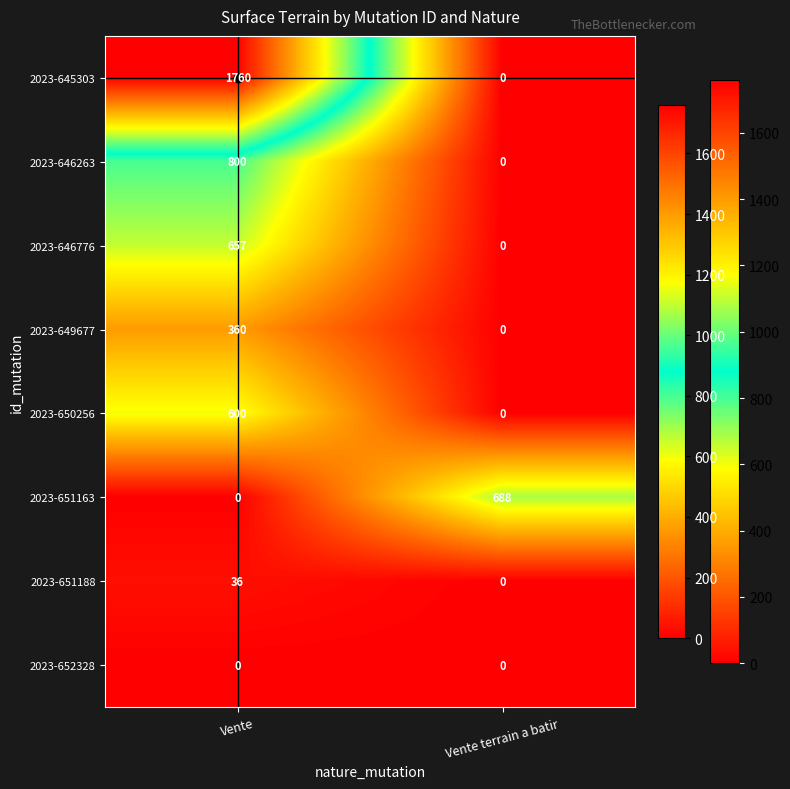

Which series has the largest range (max minus min)?

2023-645303